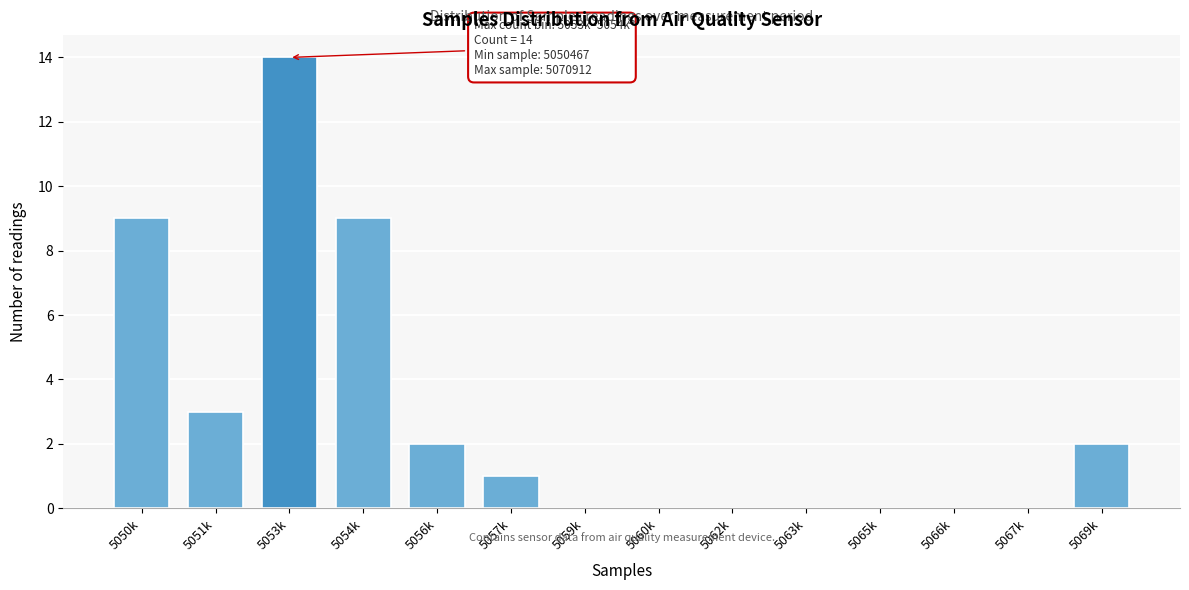

Reading left to right, list all the values displayed in this chart.

5050k=9	5051k=3	5053k=14	5054k=9	5056k=2	5057k=1	5059k=0	5060k=0	5062k=0	5063k=0	5065k=0	5066k=0	5067k=0	5069k=2